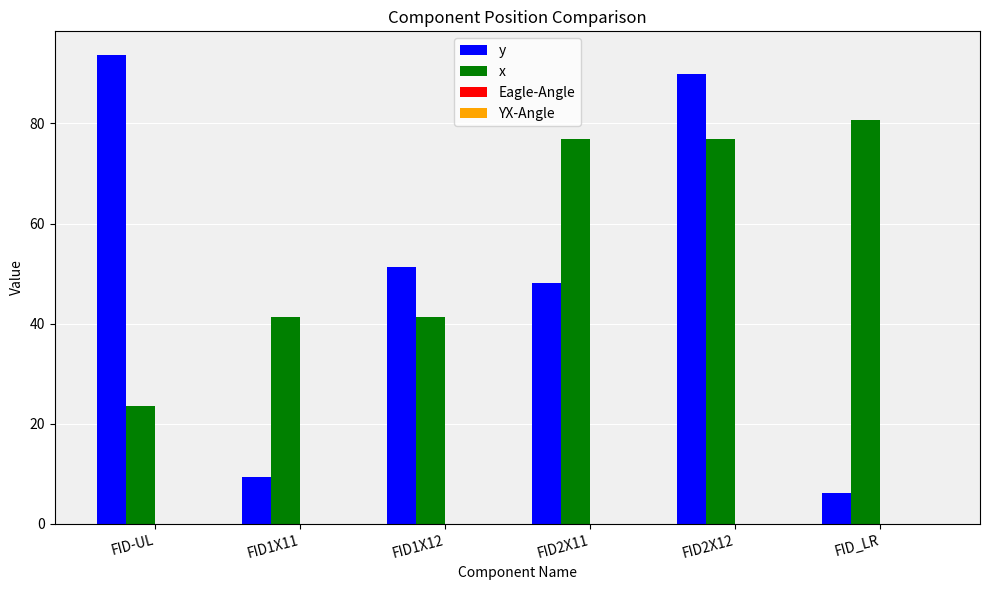

Which series has the largest range (max minus min)?

y